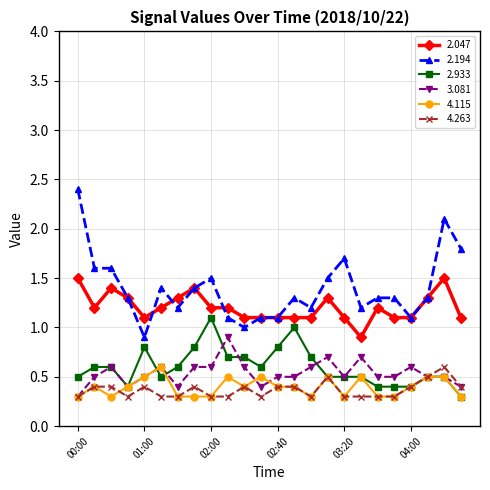

What is the smallest value displayed?

0.3